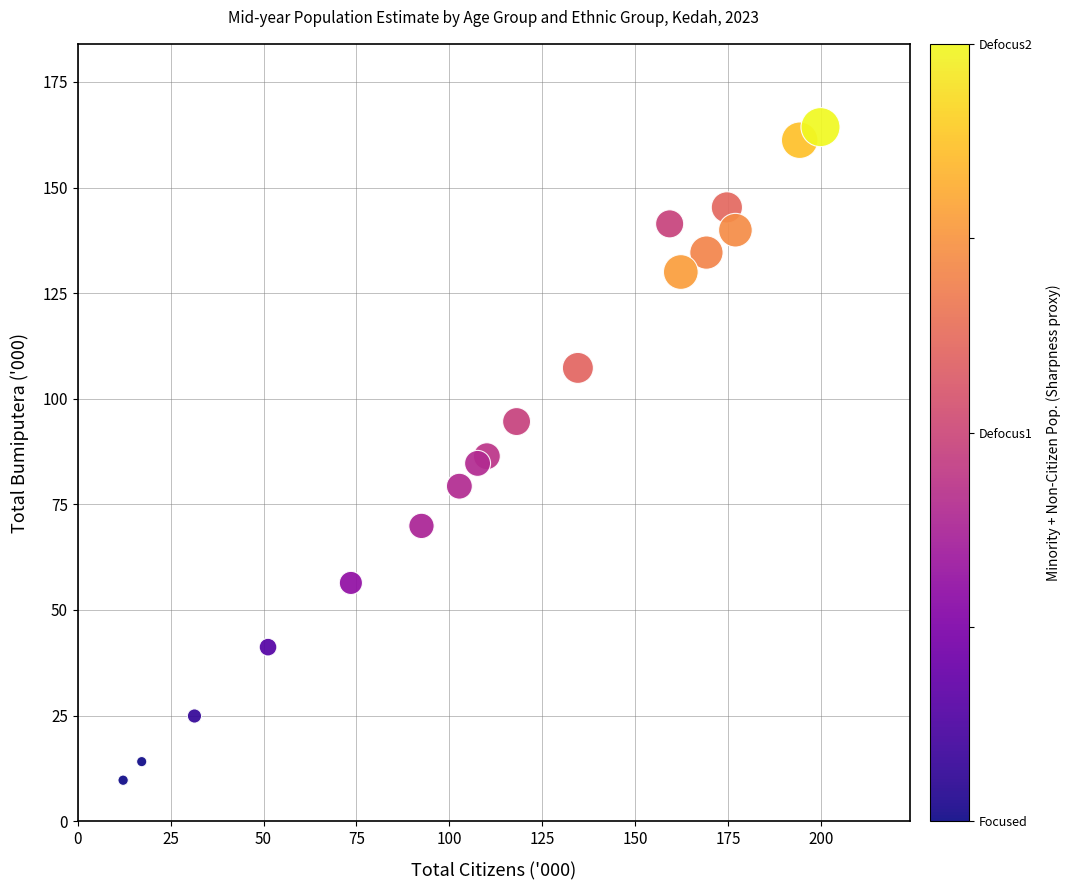

What is the range of Y values (max minus min)?

154.6